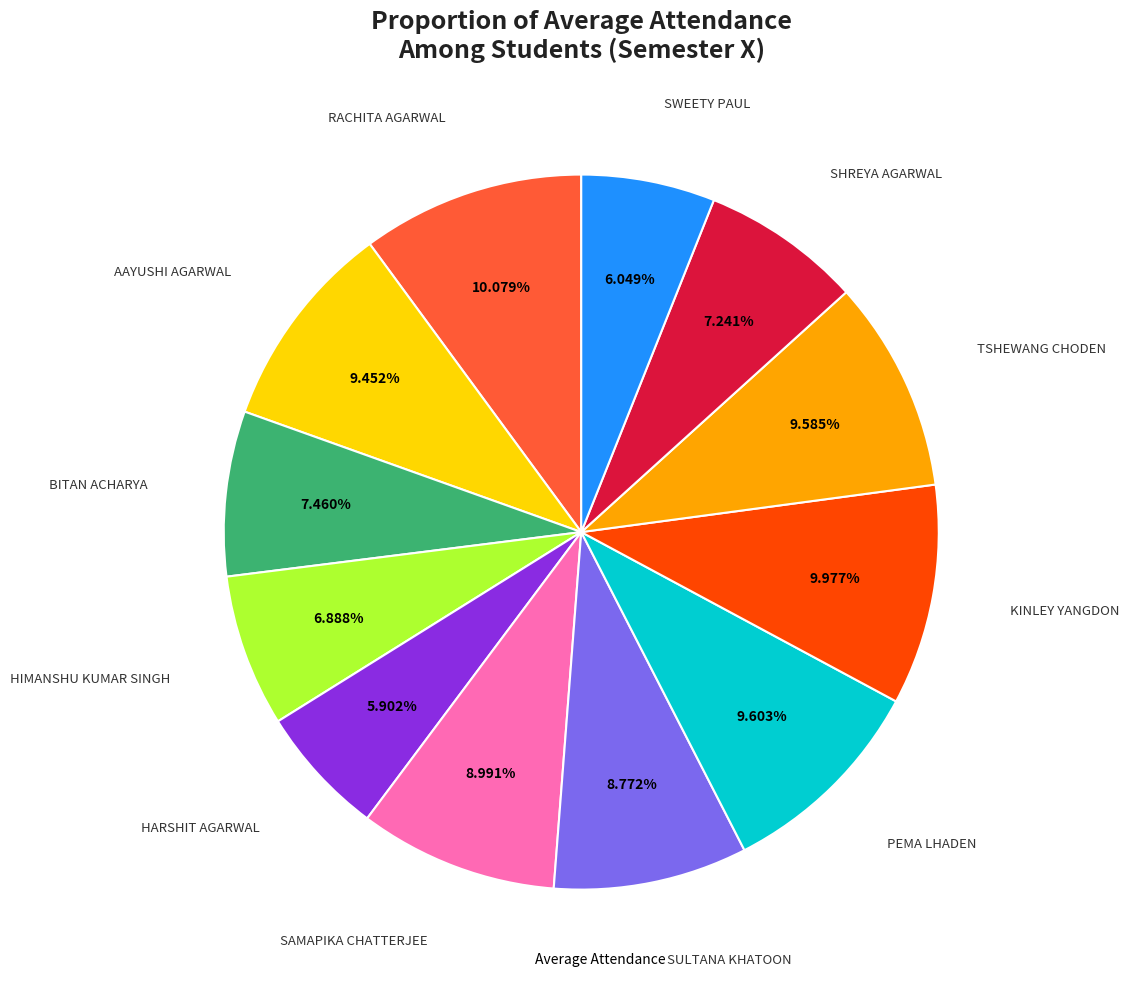

Is there any slice that represents more than half of the pie?

No